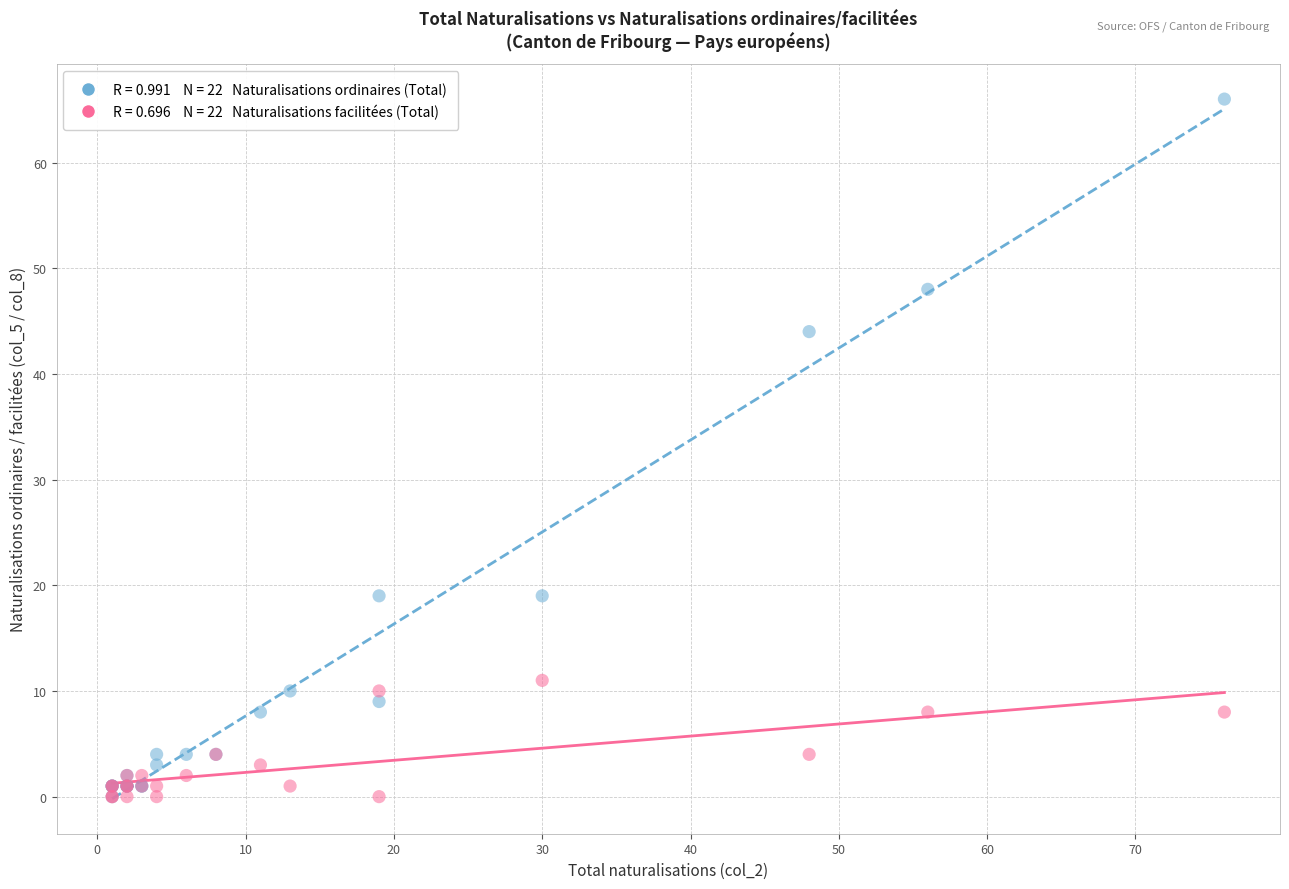

Across all series, what Y value is closest to 33?

44